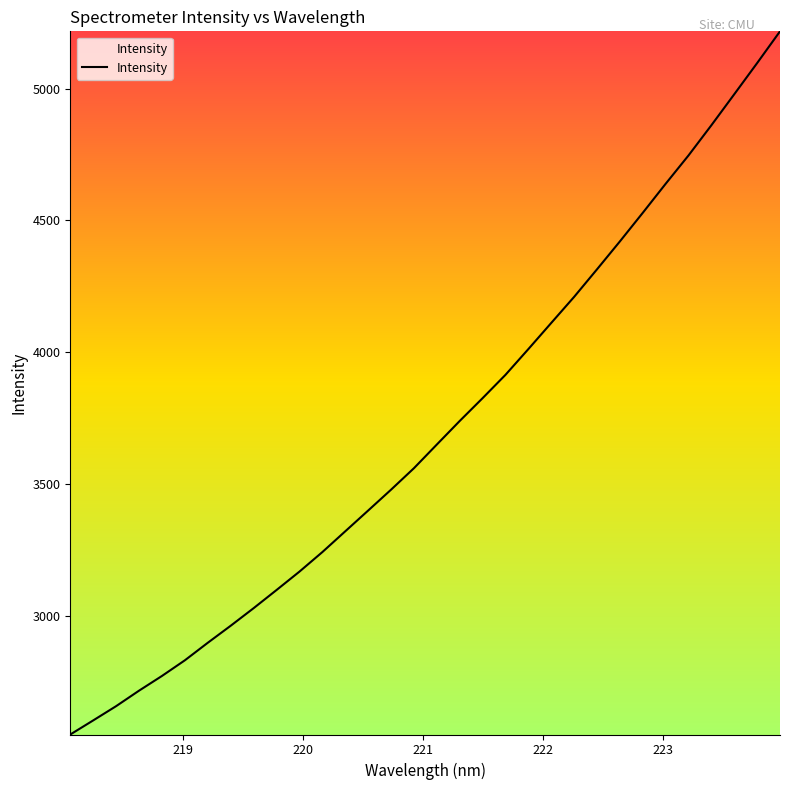

What is the minimum value shown in the chart?

2551.3